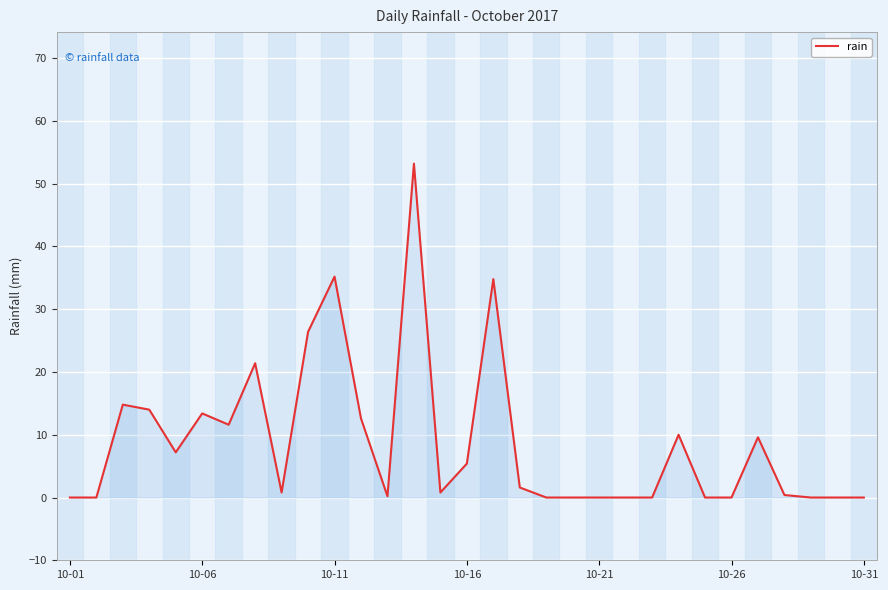

What is the greatest value displayed?

53.2